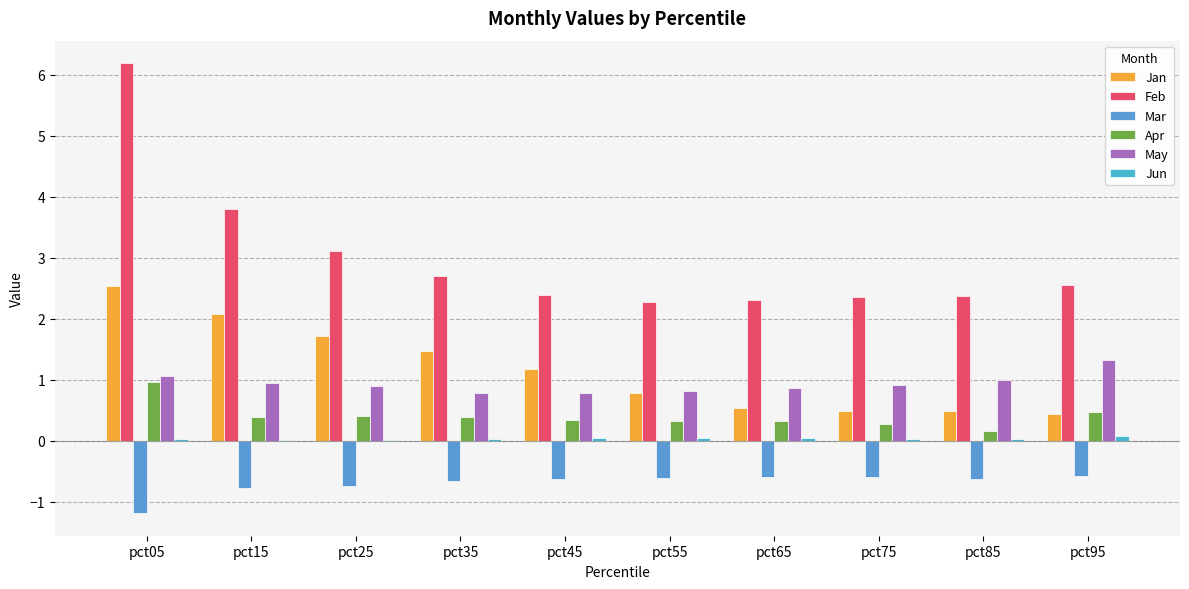

What is the highest value of the Apr series?

1.0